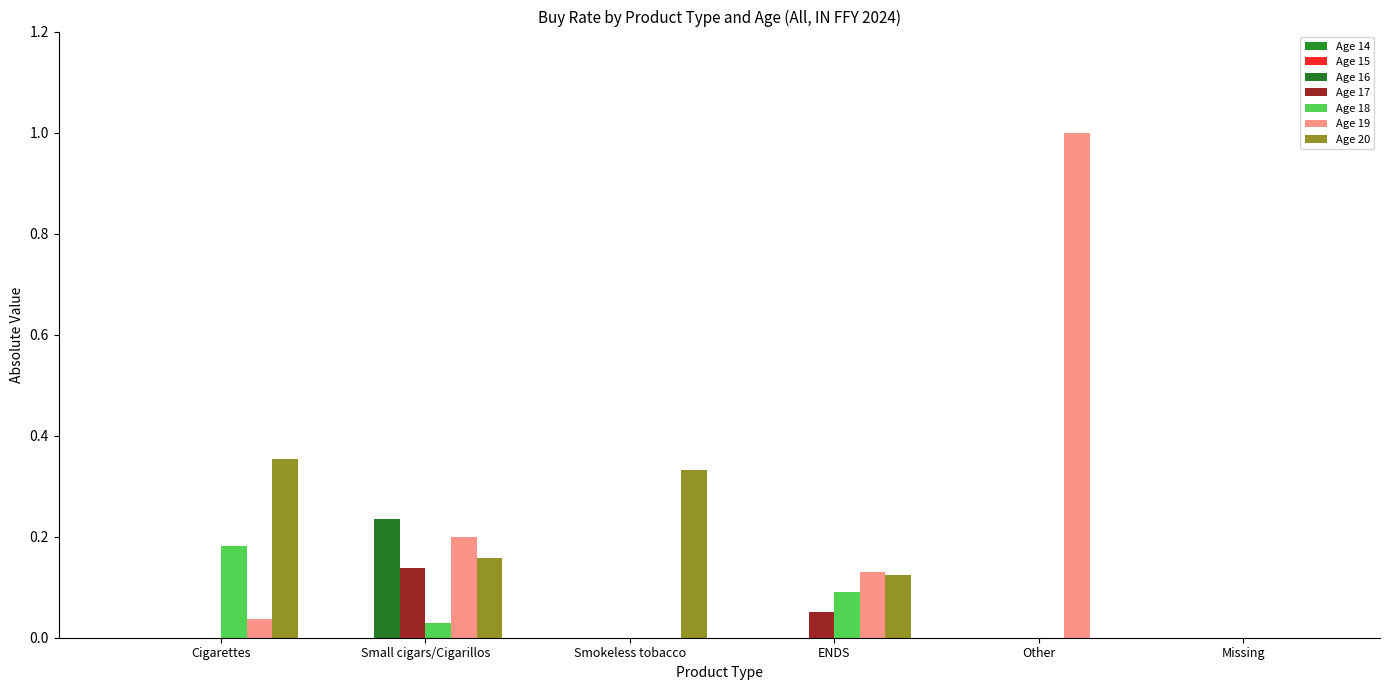

How many groups of bars are there?

6